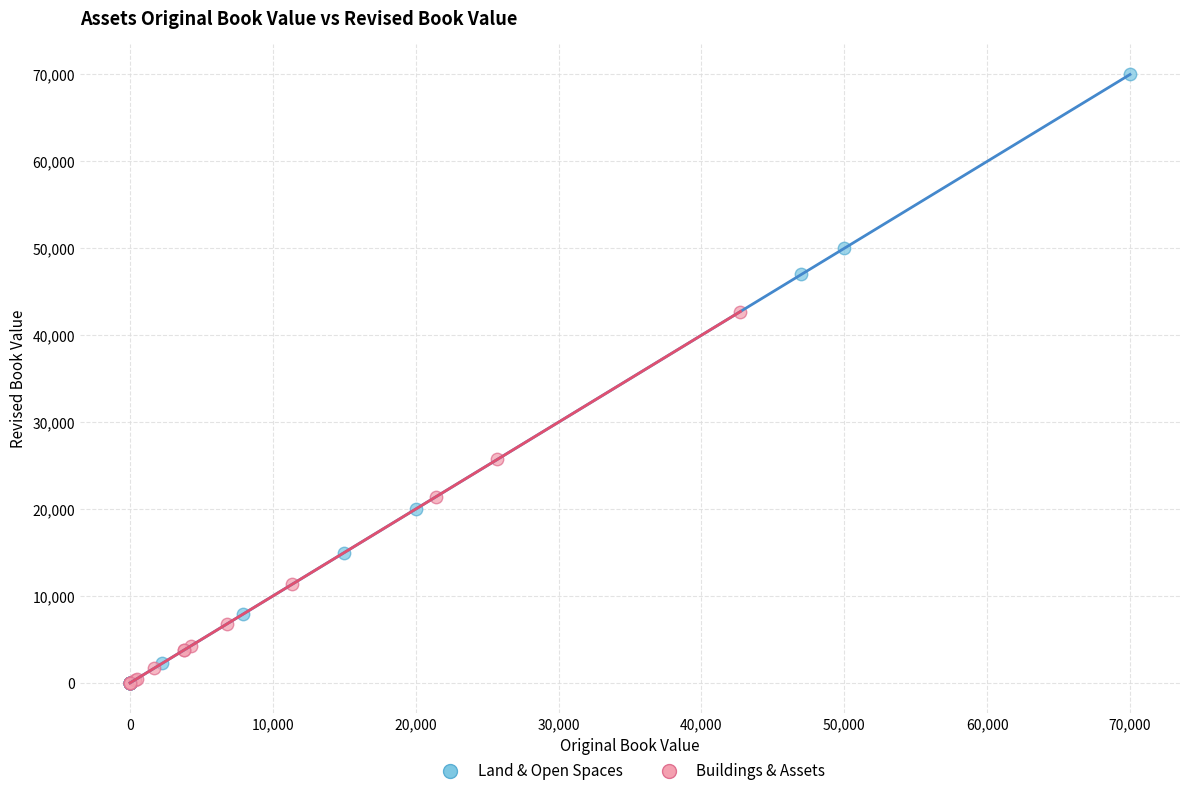

Which series contains the highest Y value?

Land & Open Spaces